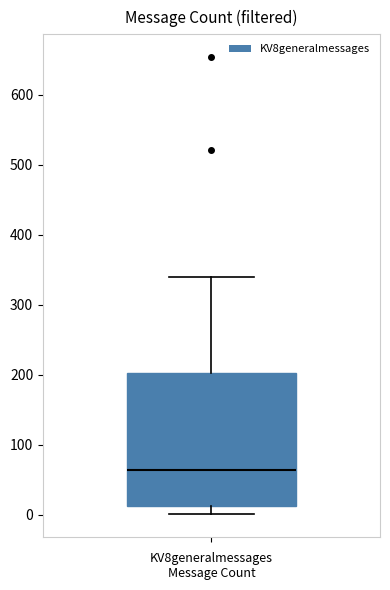

Transcribe this box plot: give where the median line is, the range the box spans, and where the two whiskers end, as read against the y-axis. The values are not printed on the chart, so give them approximately, as read against the axis.

median 60, box 10 to 200, whiskers 0 to 340